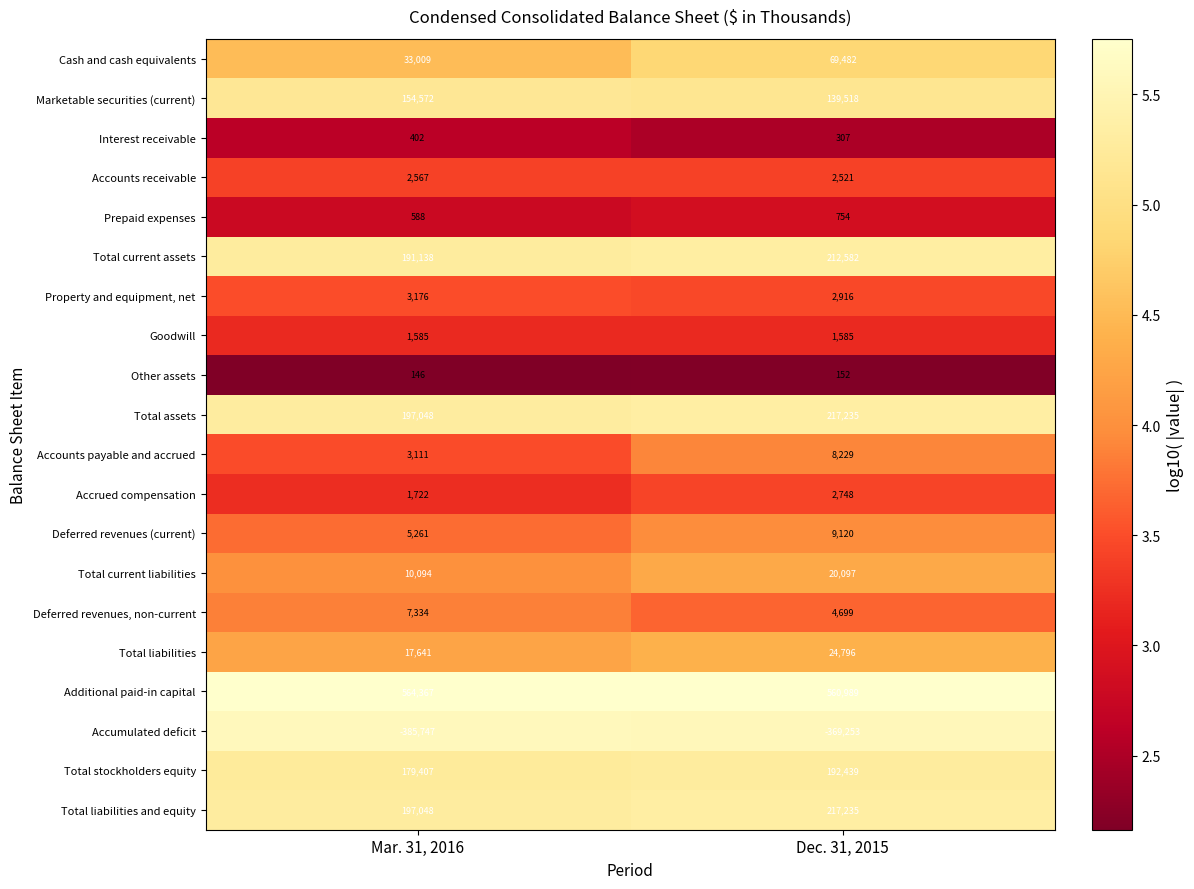

The value of Accounts payable and accrued at Dec. 31, 2015 is 8229. True or false?

True